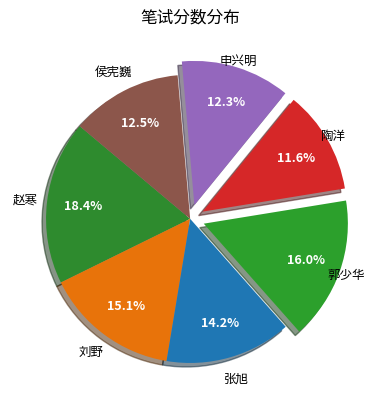

Combined, do 侯宪巍 and 郭少华 account for over 50%?

No